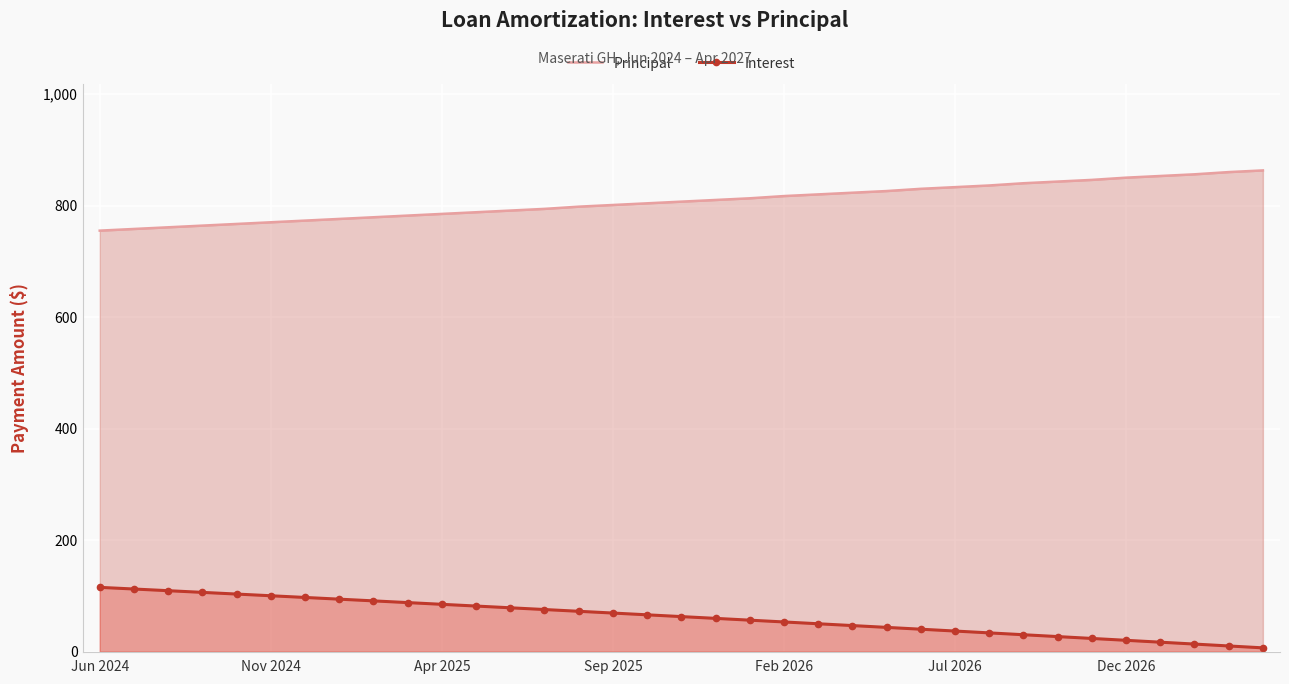

What is the total value across all series at Jul 2026?

870.0